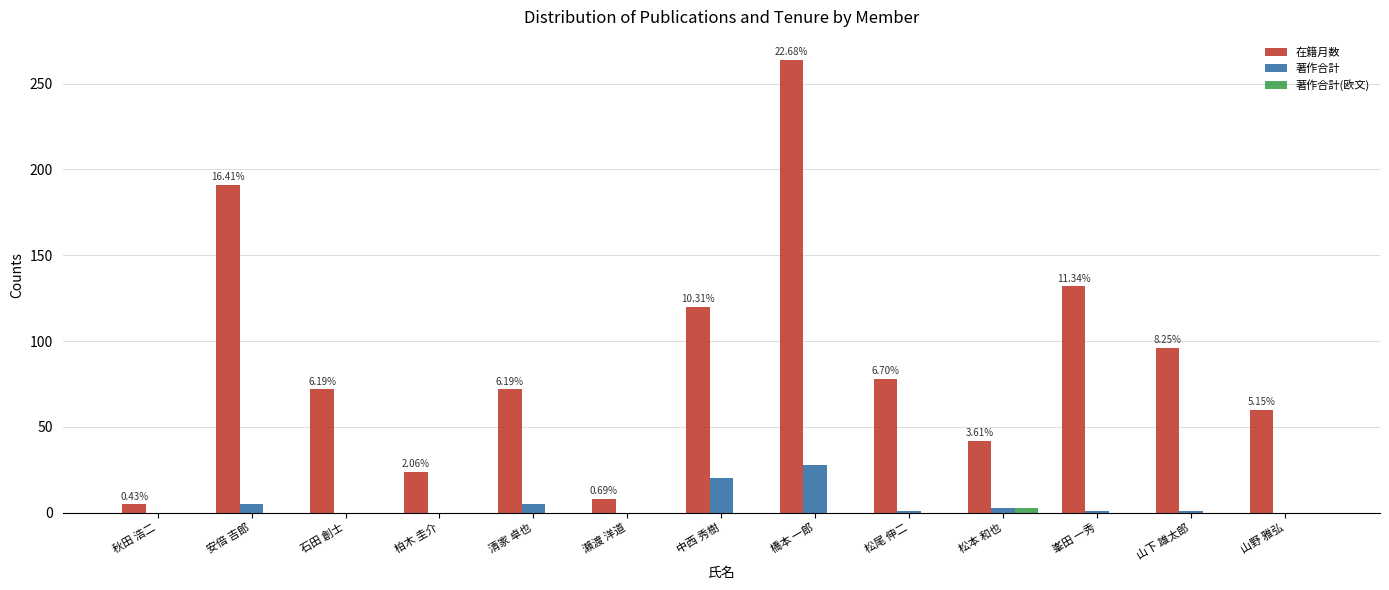

What is the total value across all series at 石田 創士?

72